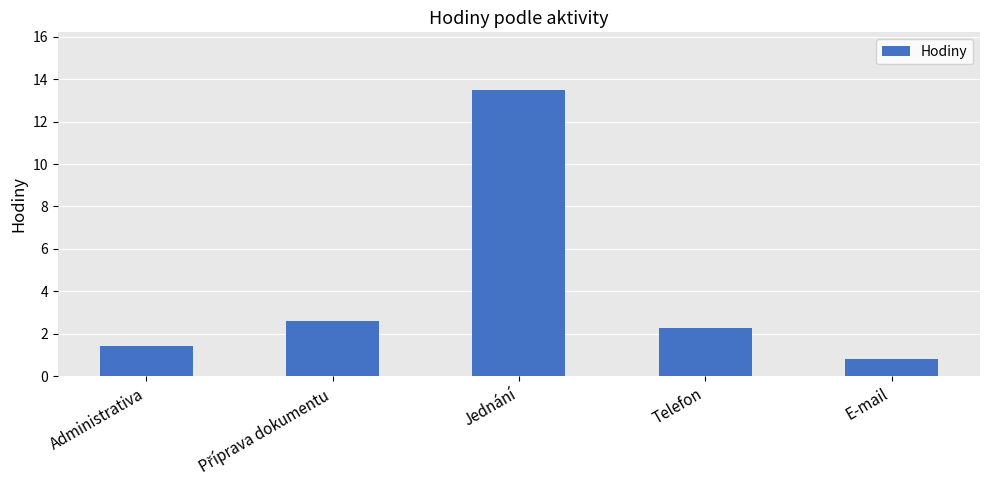

What is the change in value from Jednání to Telefon?

-11.2